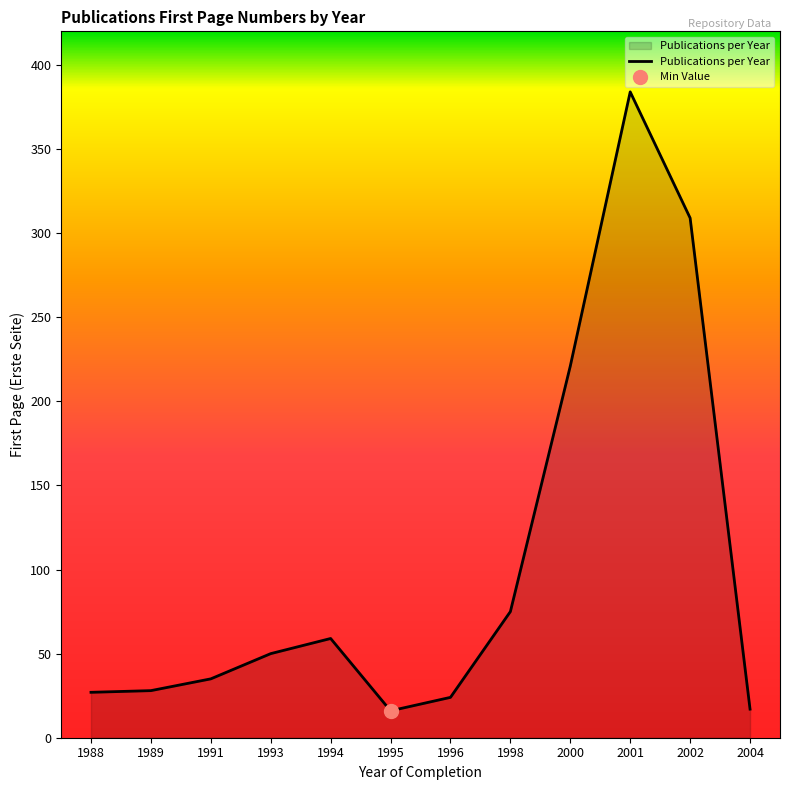

What is the value of the 1st point from the left?

27